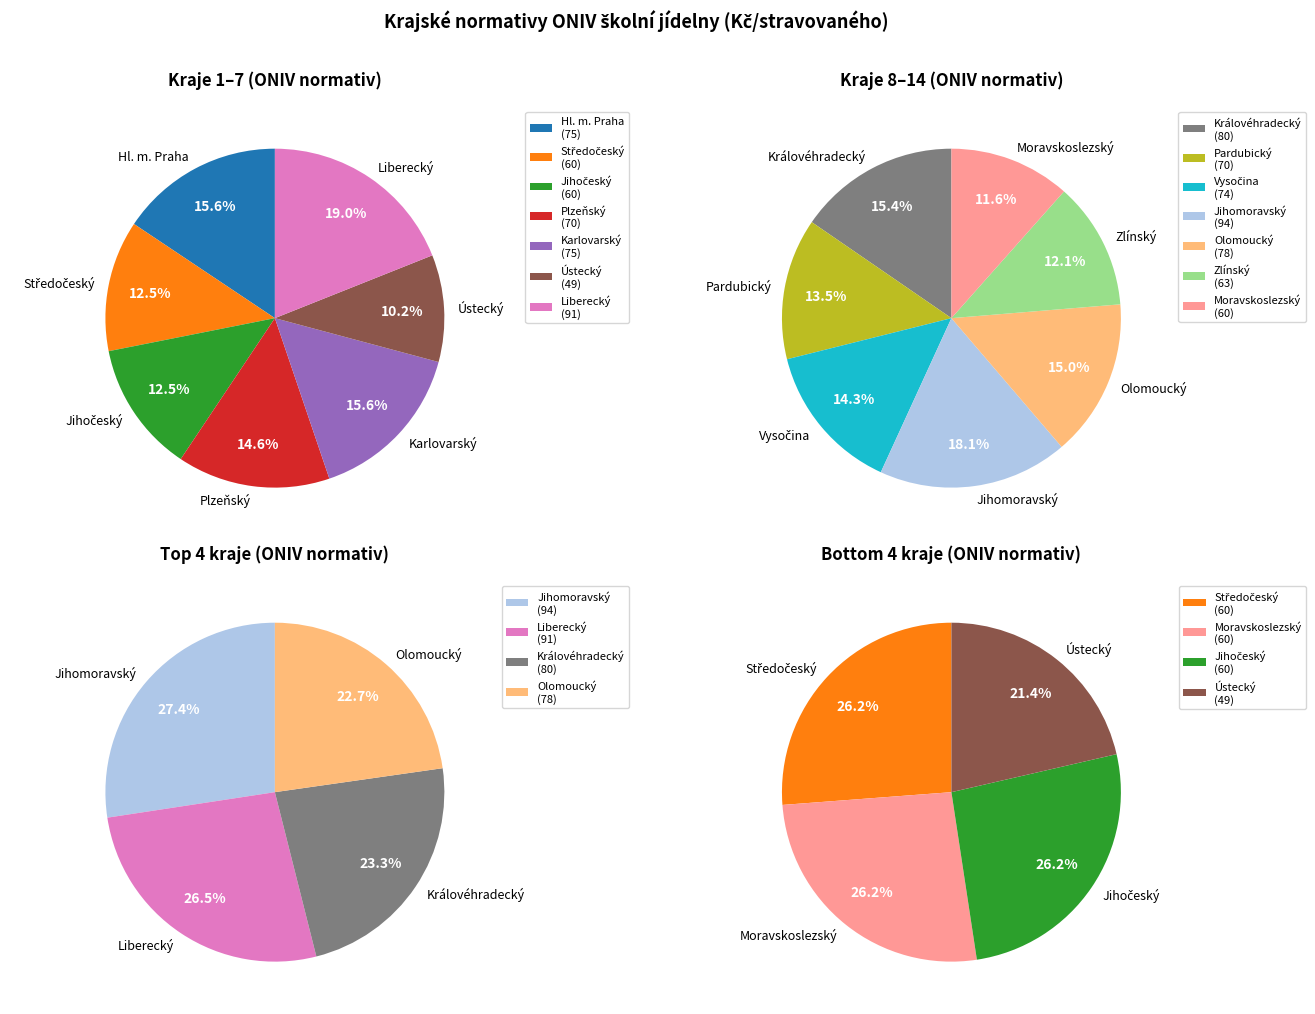

Is there any slice that represents more than half of the pie?

No